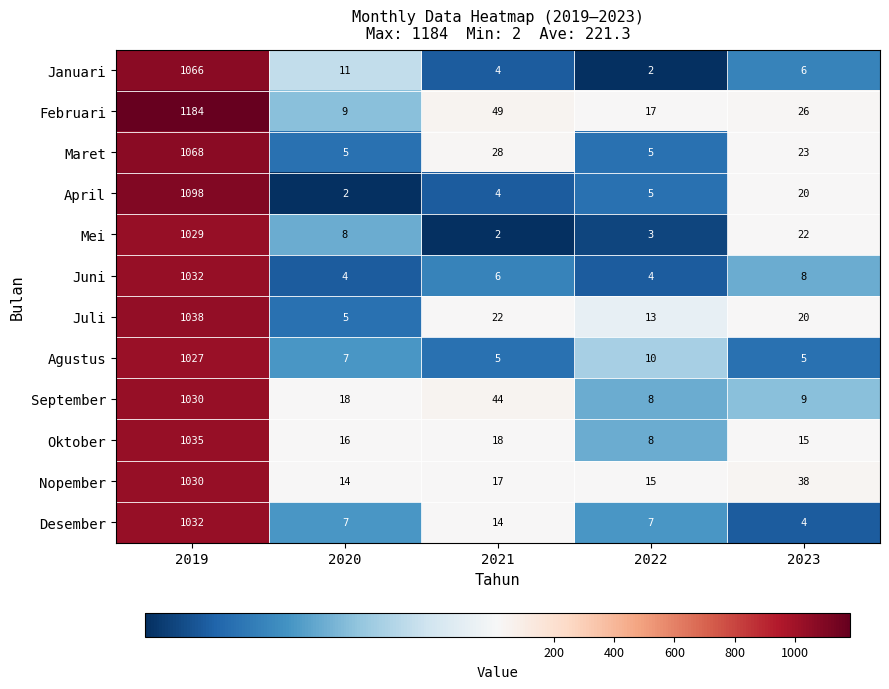

List the labels in order of Februari value, smallest first.

2020, 2022, 2023, 2021, 2019